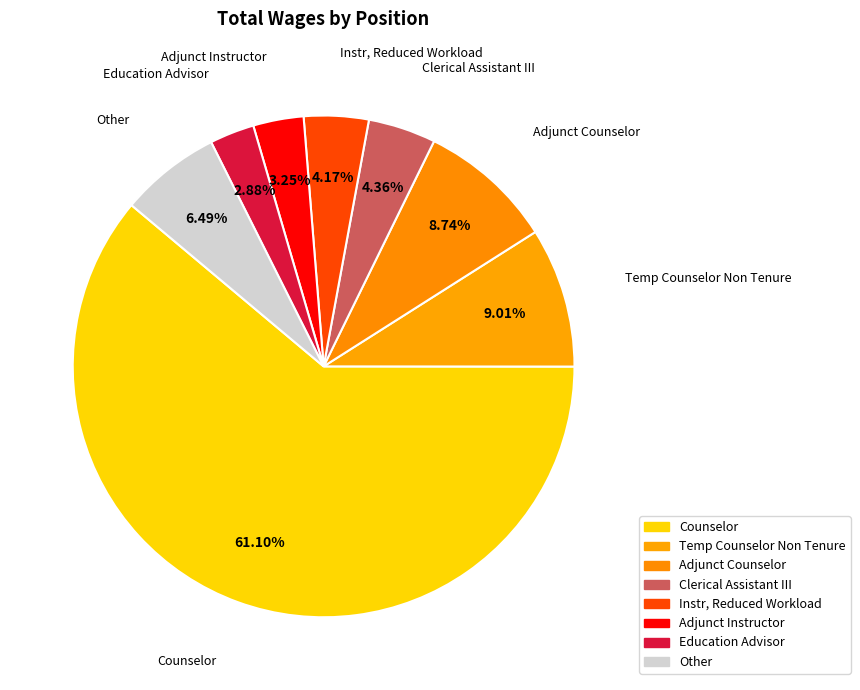

True or false: Temp Counselor Non Tenure accounts for 9% of the total.

True